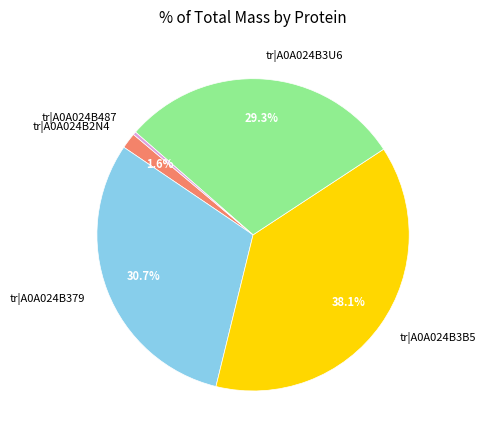

To the nearest percent, what portion does tr|A0A024B3B5 represent?

38%